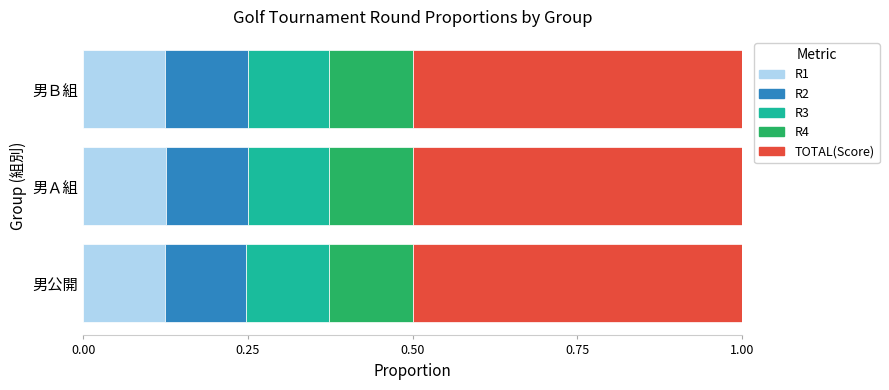

What is the total value across all series at 男Ａ組?

1.0